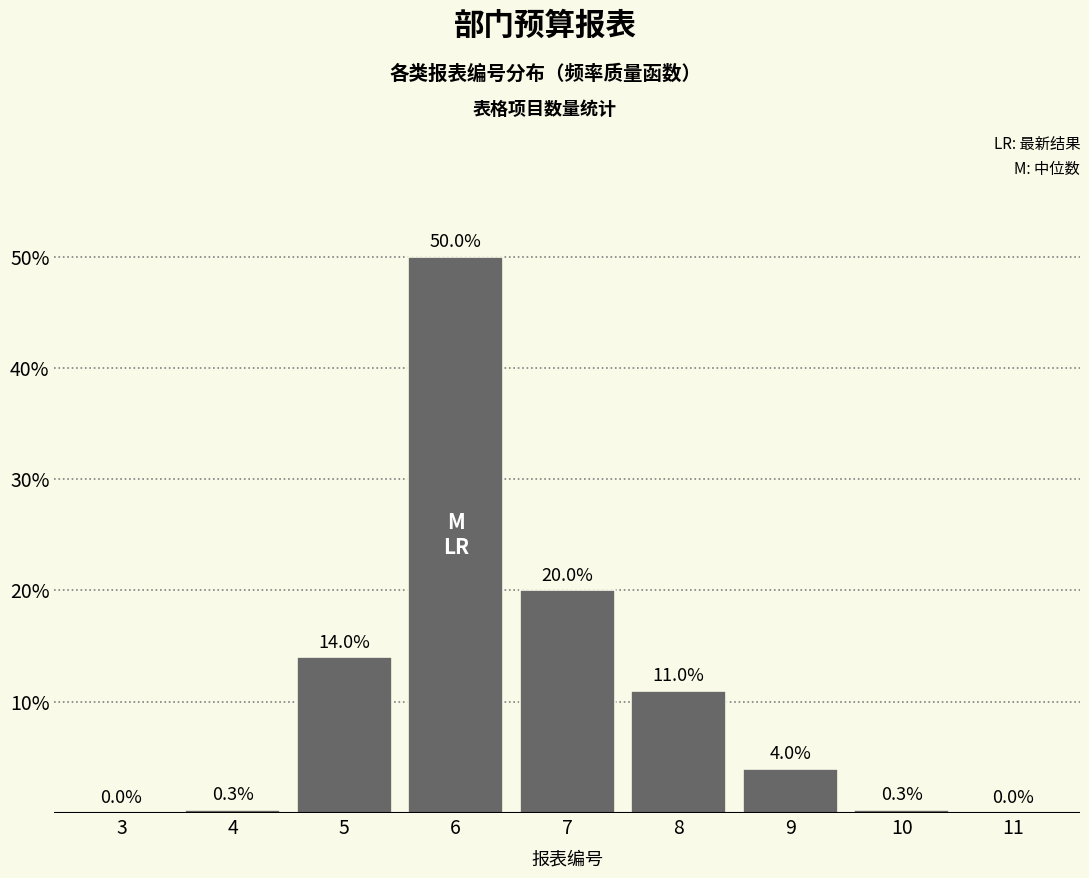

Reading left to right, list all the values displayed in this chart.

3=0.0	4=0.3	5=14.0	6=50.0	7=20.0	8=11.0	9=4.0	10=0.3	11=0.0